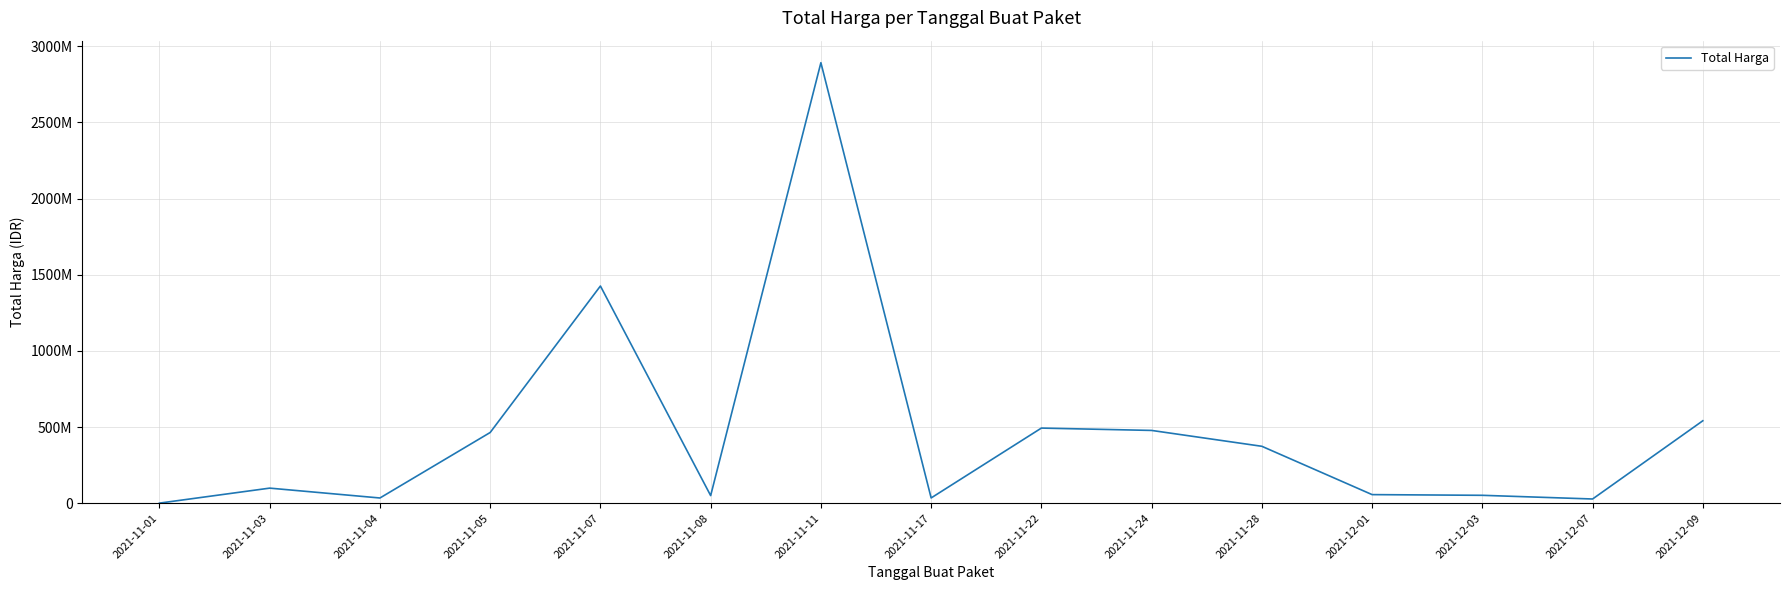

What is the difference between the values at 2021-11-08 and 2021-12-03?

1870960